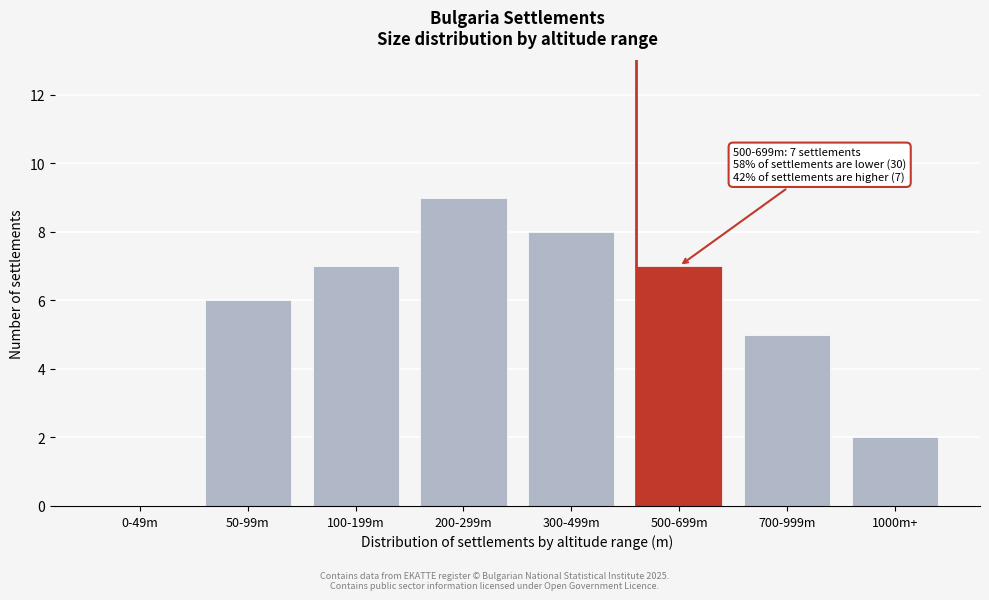

Reading left to right, extract all data points from this chart.

0-49m=0	50-99m=6	100-199m=7	200-299m=9	300-499m=8	500-699m=7	700-999m=5	1000m+=2